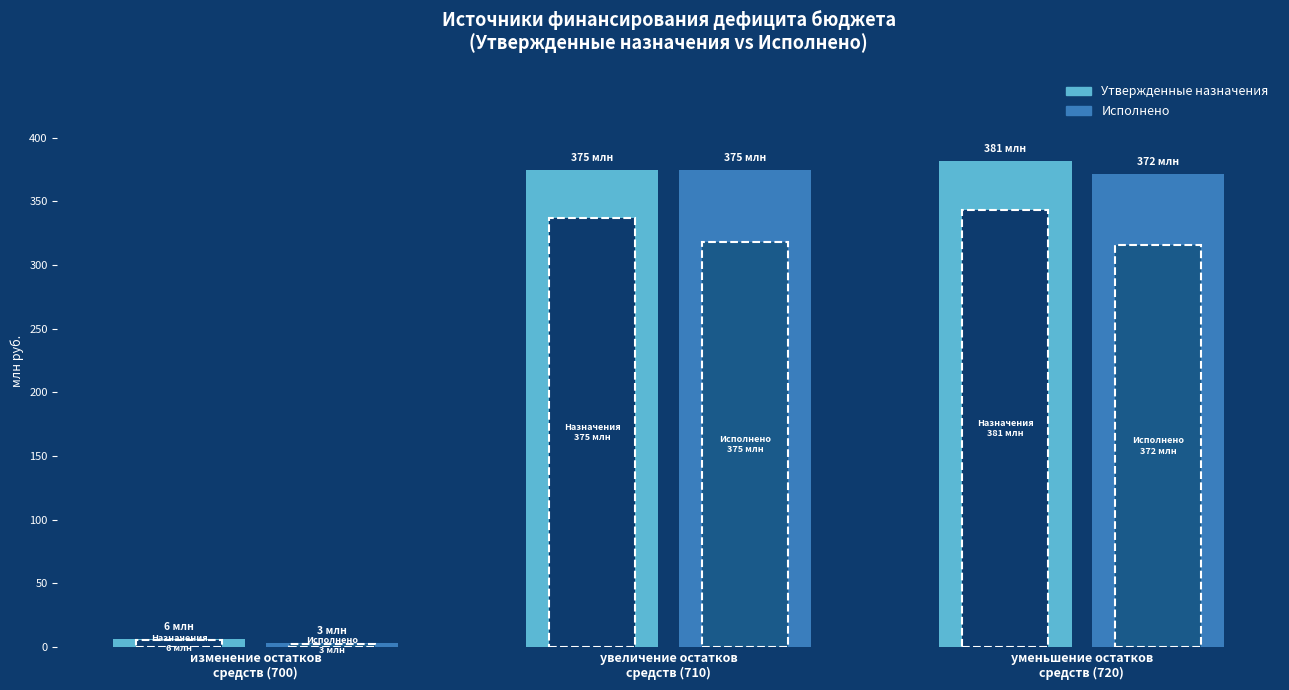

Is it true that Исполнено equals 633.4 at уменьшение остатков
средств (720)?

False